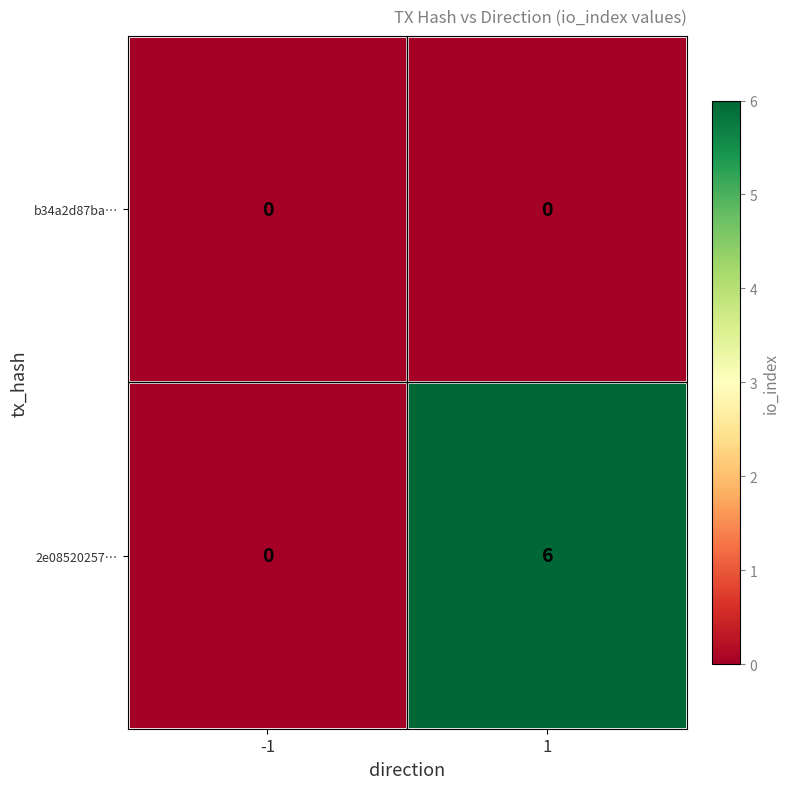

At how many categories does at least one series exceed 1?

1